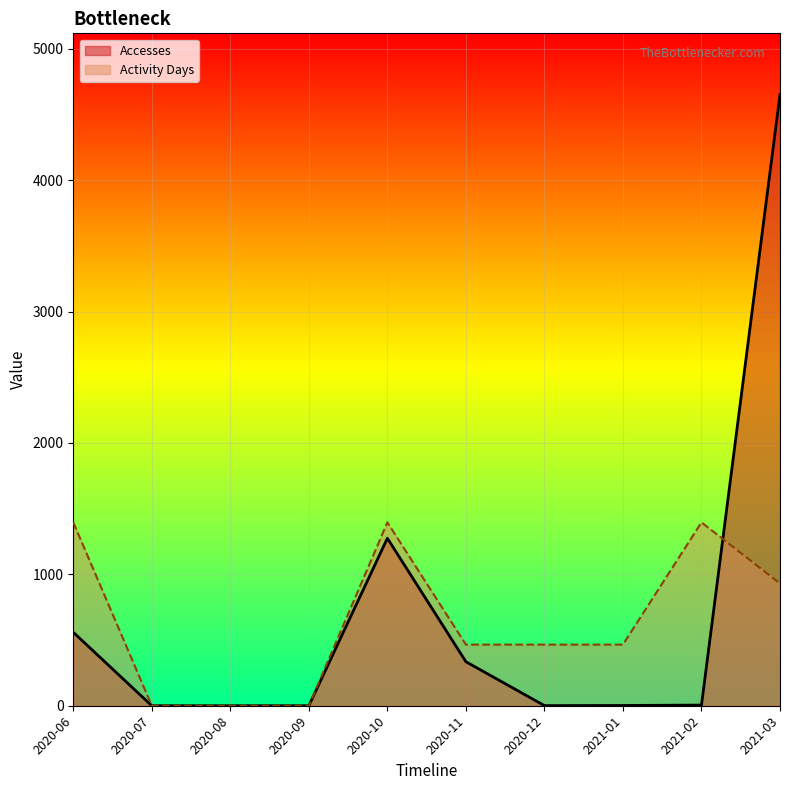

Count the number of data series in this chart.

2